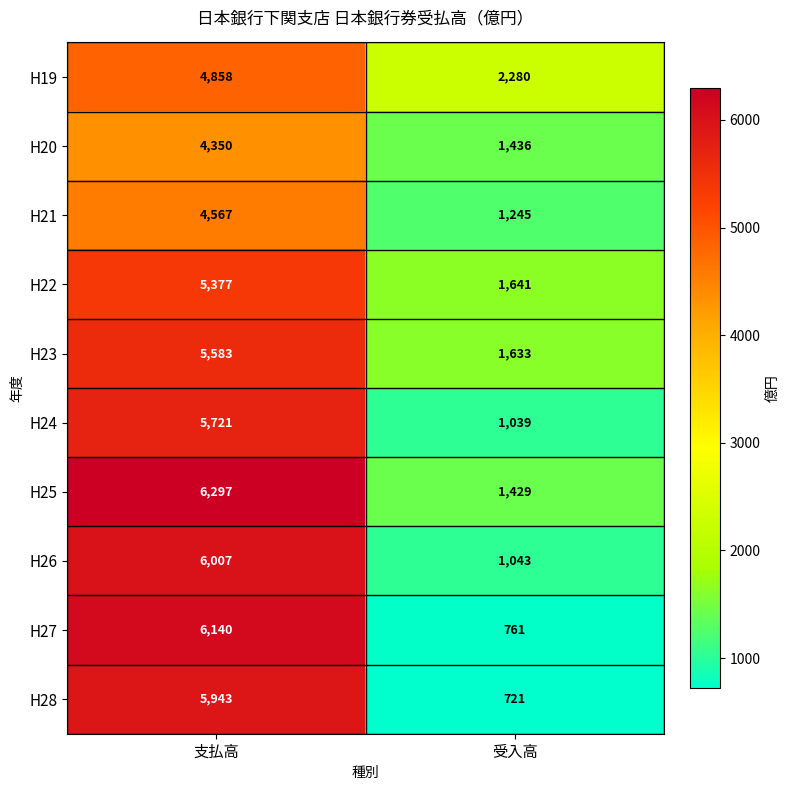

What is the smallest value displayed?

721